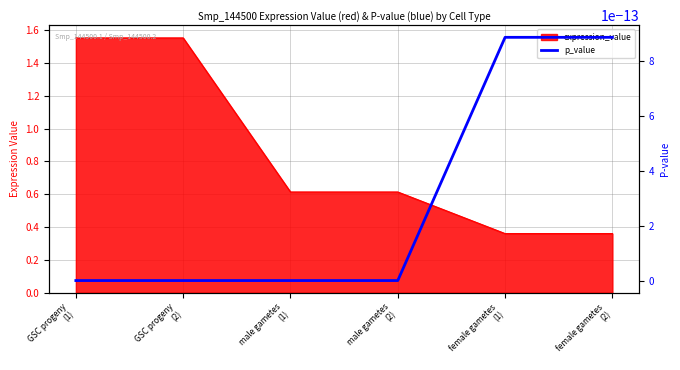

The value at female gametes (2) is 0.4. True or false?

True